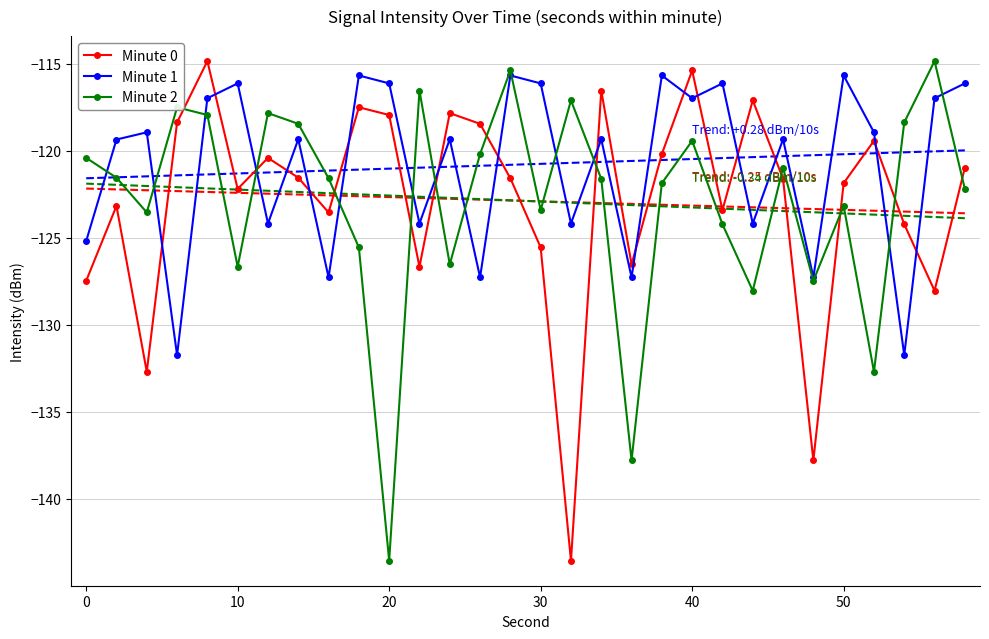

True or false: Minute 1 and Minute 2 cross at least once.

True